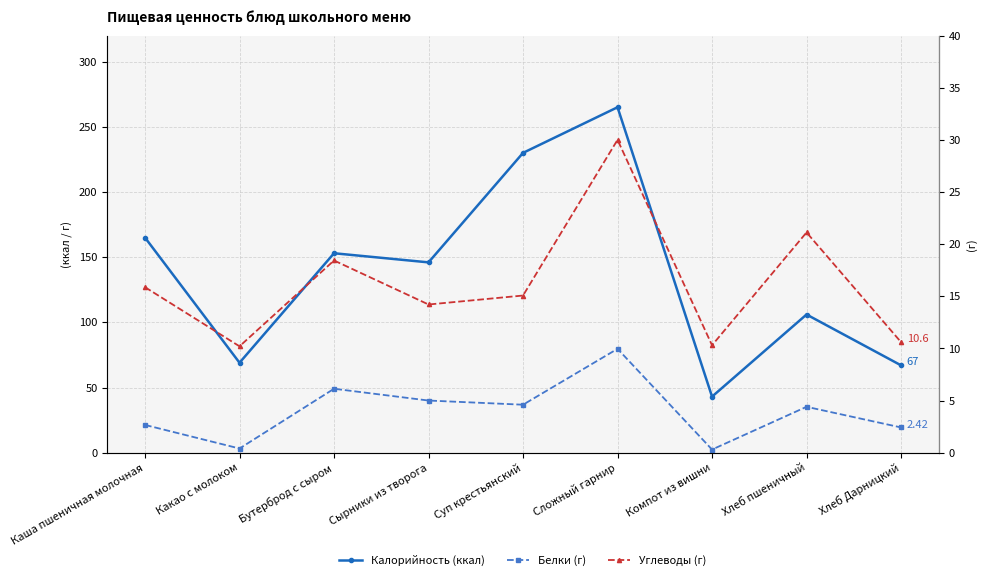

List the labels in order of Калорийность (ккал) value, smallest first.

Компот из вишни, Хлеб Дарницкий, Какао с молоком, Хлеб пшеничный, Сырники из творога, Бутерброд с сыром, Каша пшеничная молочная, Суп крестьянский, Сложный гарнир